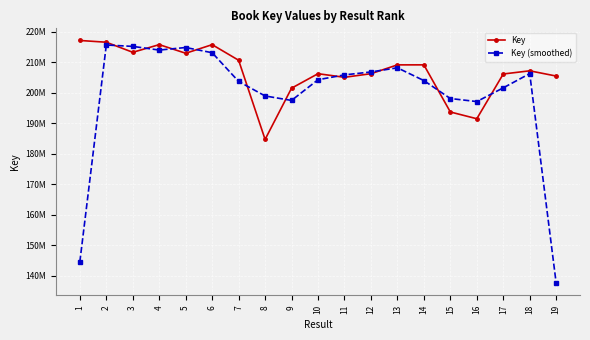

True or false: Key (smoothed) has more than 2 interior local peaks.

True